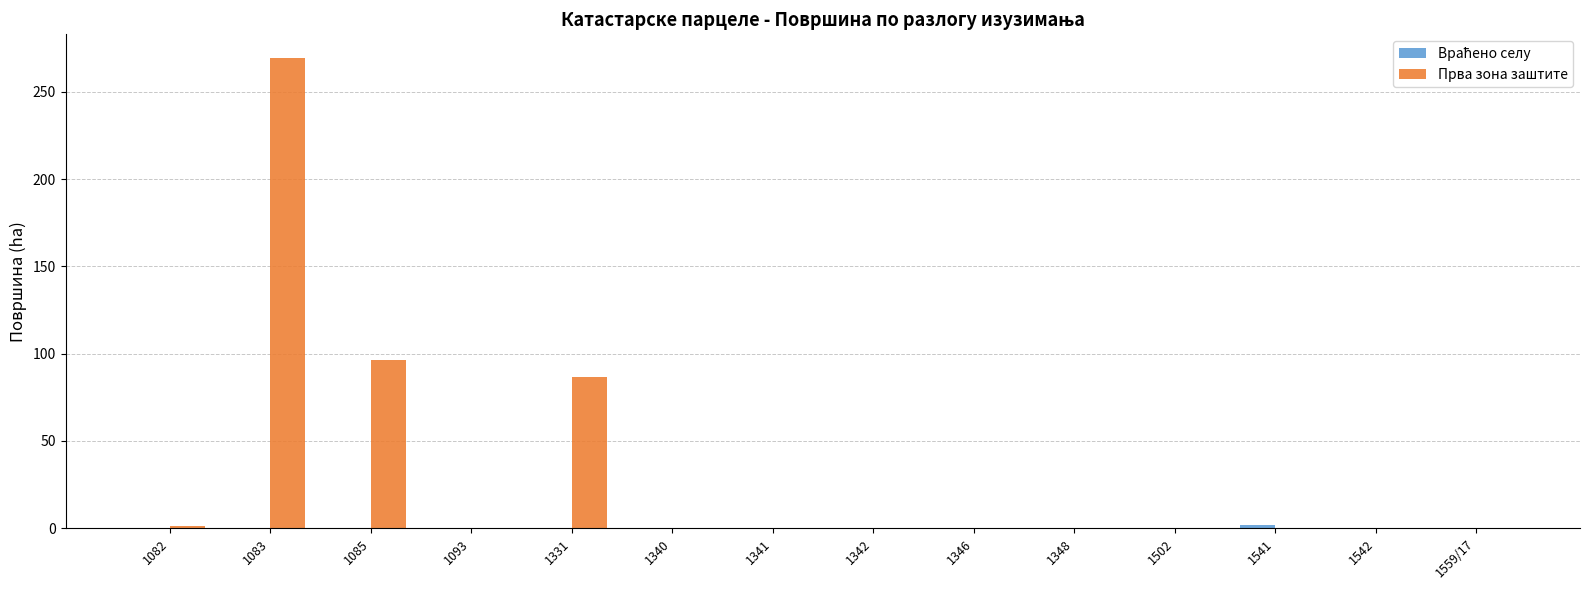

Which series changed the most between 1085 and 1541?

Прва зона заштите